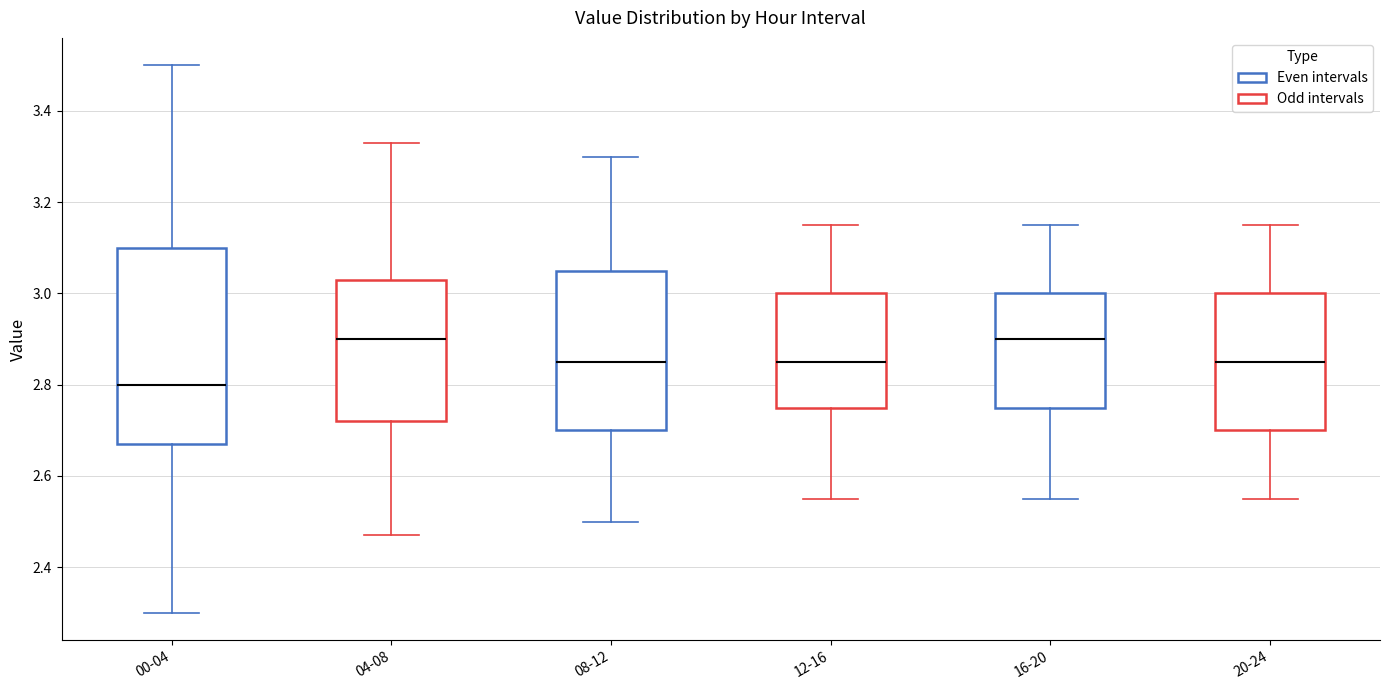

Reading left to right, transcribe this box plot: for each box, give where its median line is, the range the box spans, and where its two whiskers end, as read against the y-axis. The values are not printed on the chart, so give them approximately, as read against the axis.

00-04: median 2.80, box 2.68 to 3.10, whiskers 2.30 to 3.50
04-08: median 2.90, box 2.72 to 3.04, whiskers 2.48 to 3.34
08-12: median 2.86, box 2.70 to 3.06, whiskers 2.50 to 3.30
12-16: median 2.86, box 2.76 to 3.00, whiskers 2.56 to 3.16
16-20: median 2.90, box 2.76 to 3.00, whiskers 2.56 to 3.16
20-24: median 2.86, box 2.70 to 3.00, whiskers 2.56 to 3.16